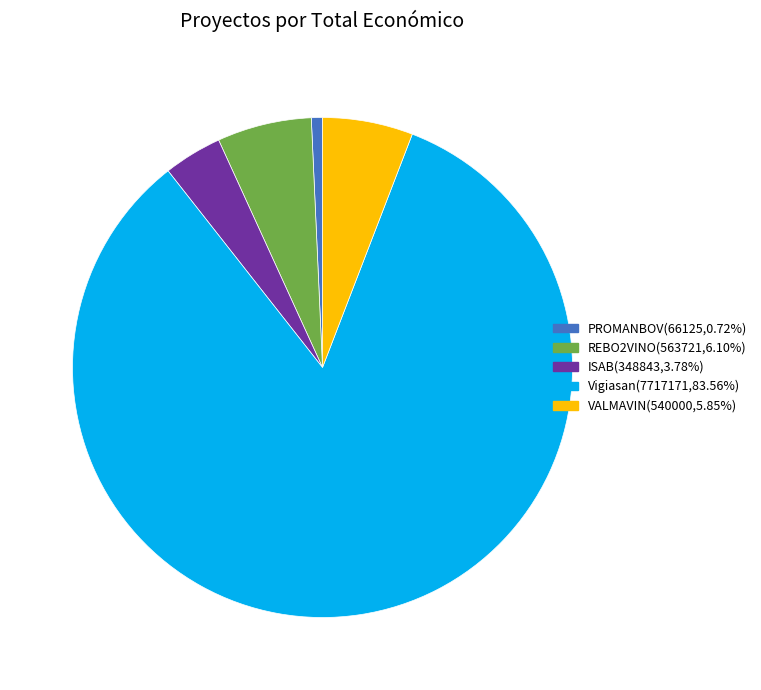

How many slices are in this pie chart?

5